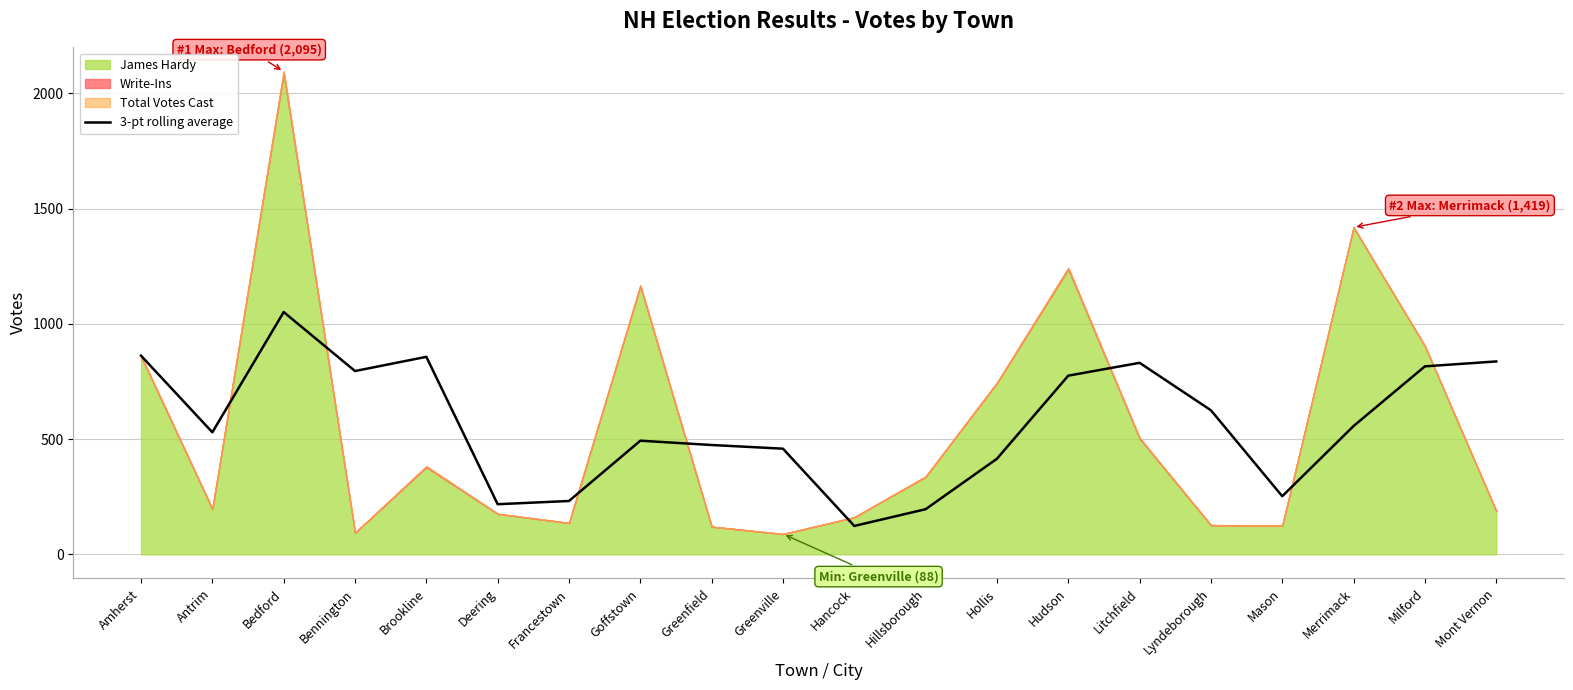

What is the minimum value for 3-pt rolling average?

123.0